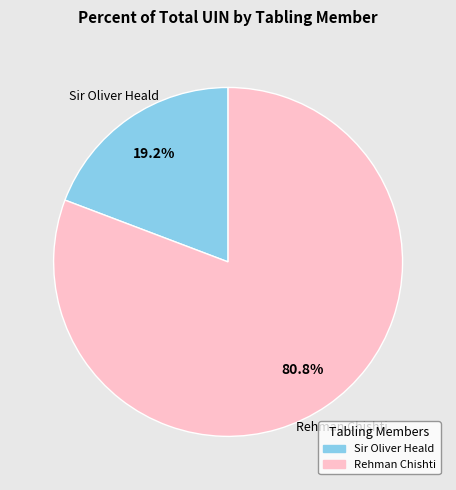

Does any single category account for the majority?

Yes